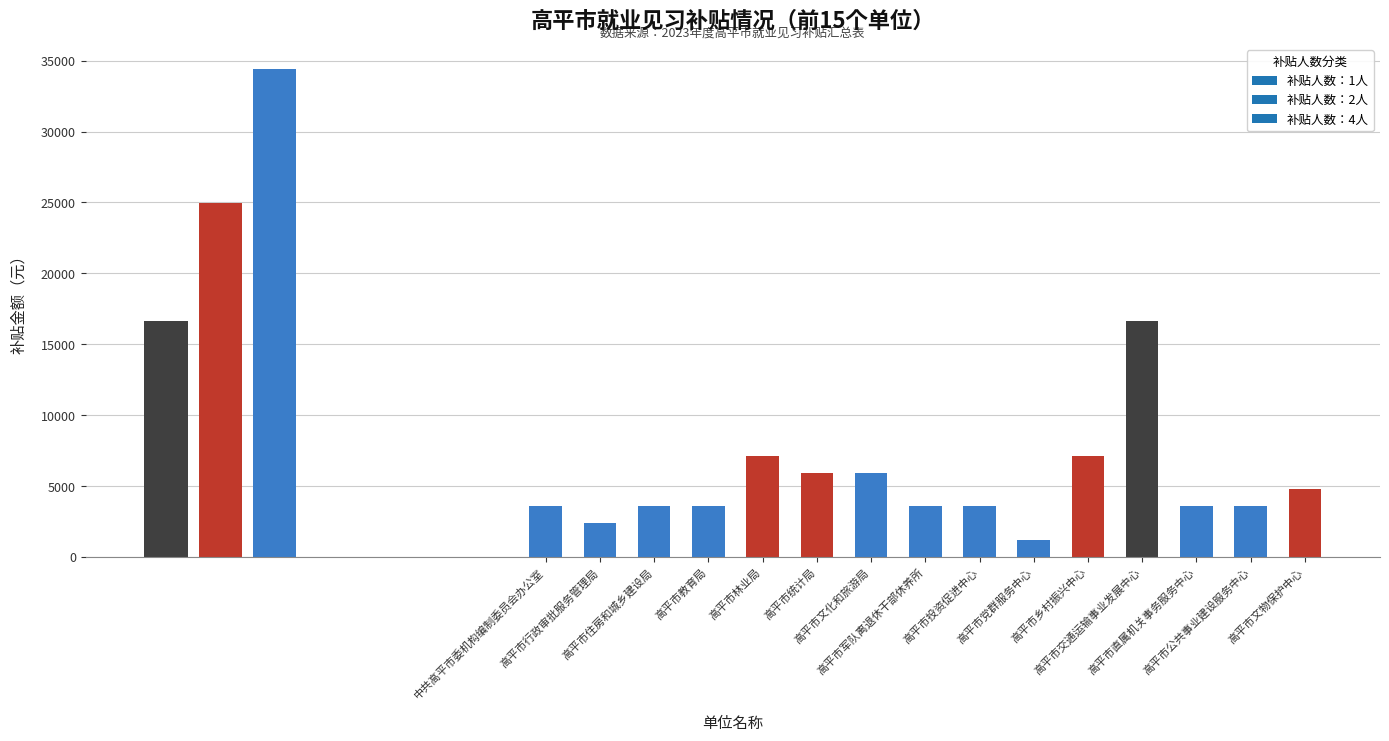

Which has a higher value, 高平市军队离退休干部休养所 or 高平市统计局?

高平市统计局